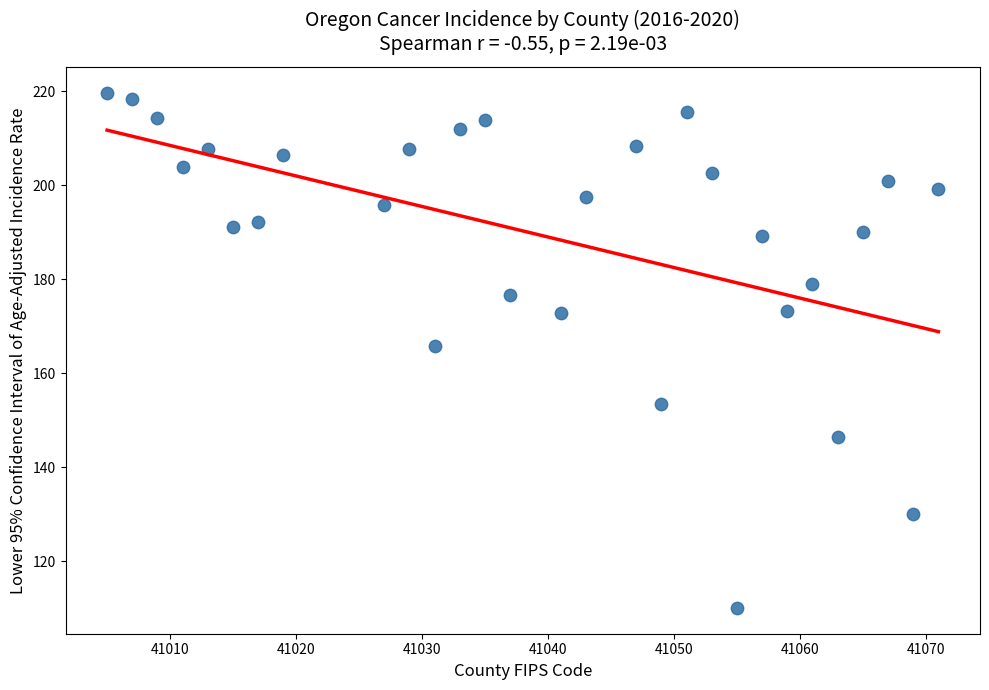

What Y value in the scatter plot is closest to 164?

165.7